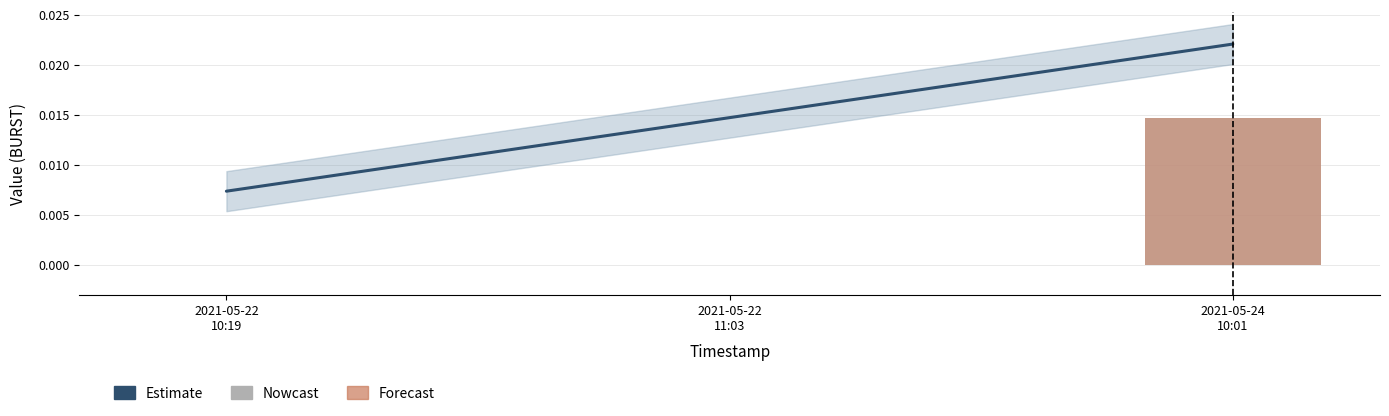

Count the number of data series in this chart.

2